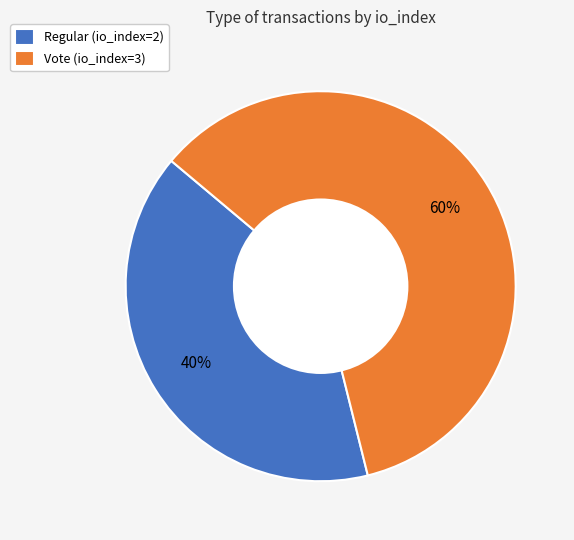

Rank the categories by value from highest to lowest.

Vote (io_index=3), Regular (io_index=2)